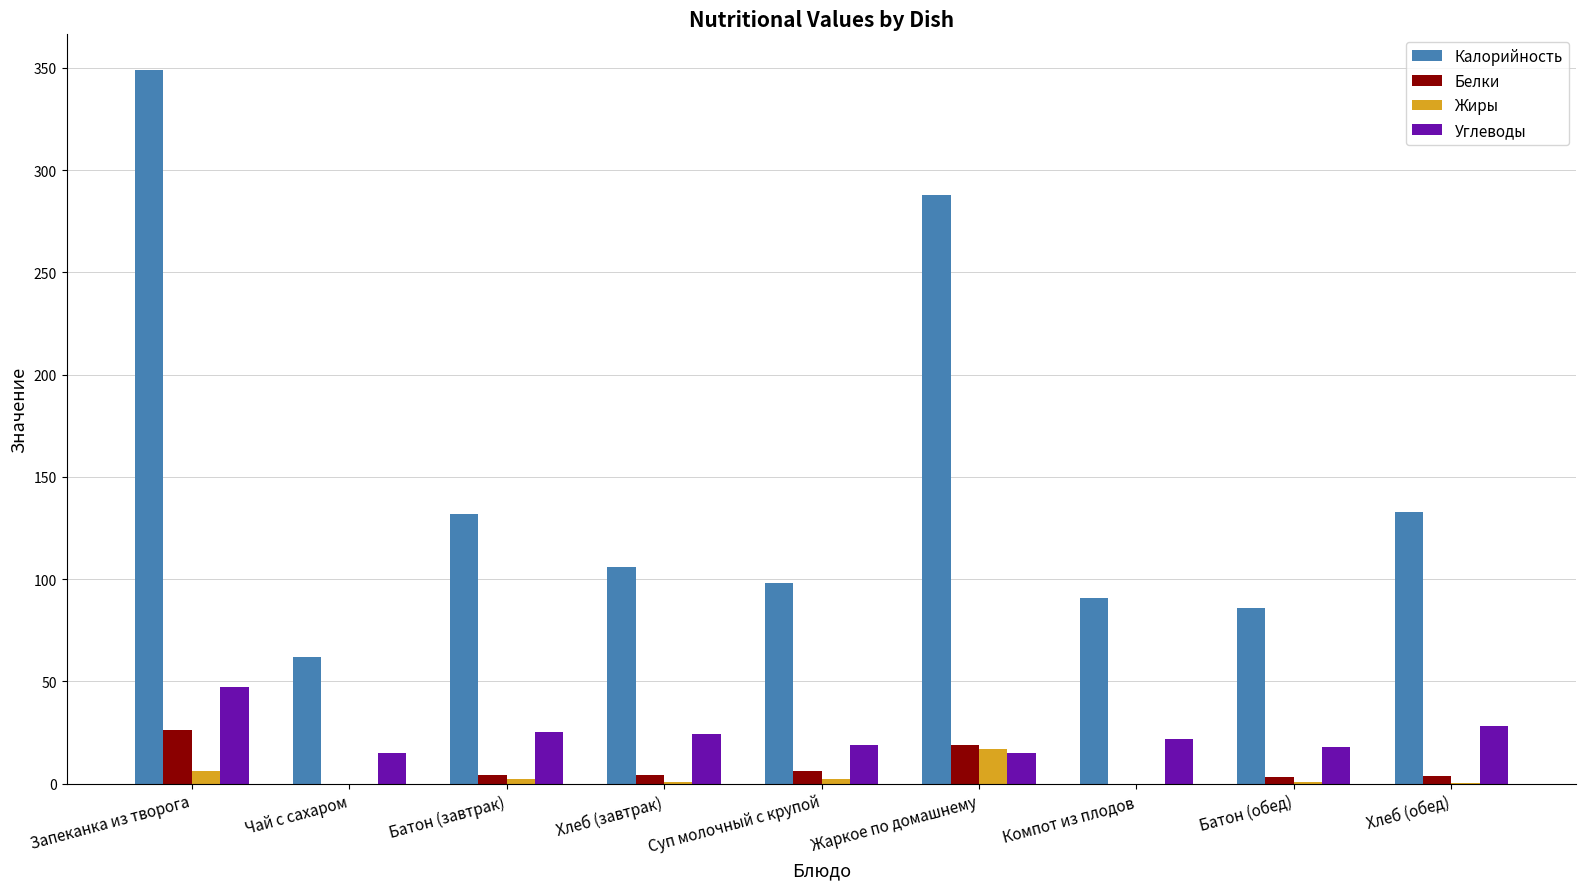

What value does the Белки series have at Хлеб (обед)?

3.9